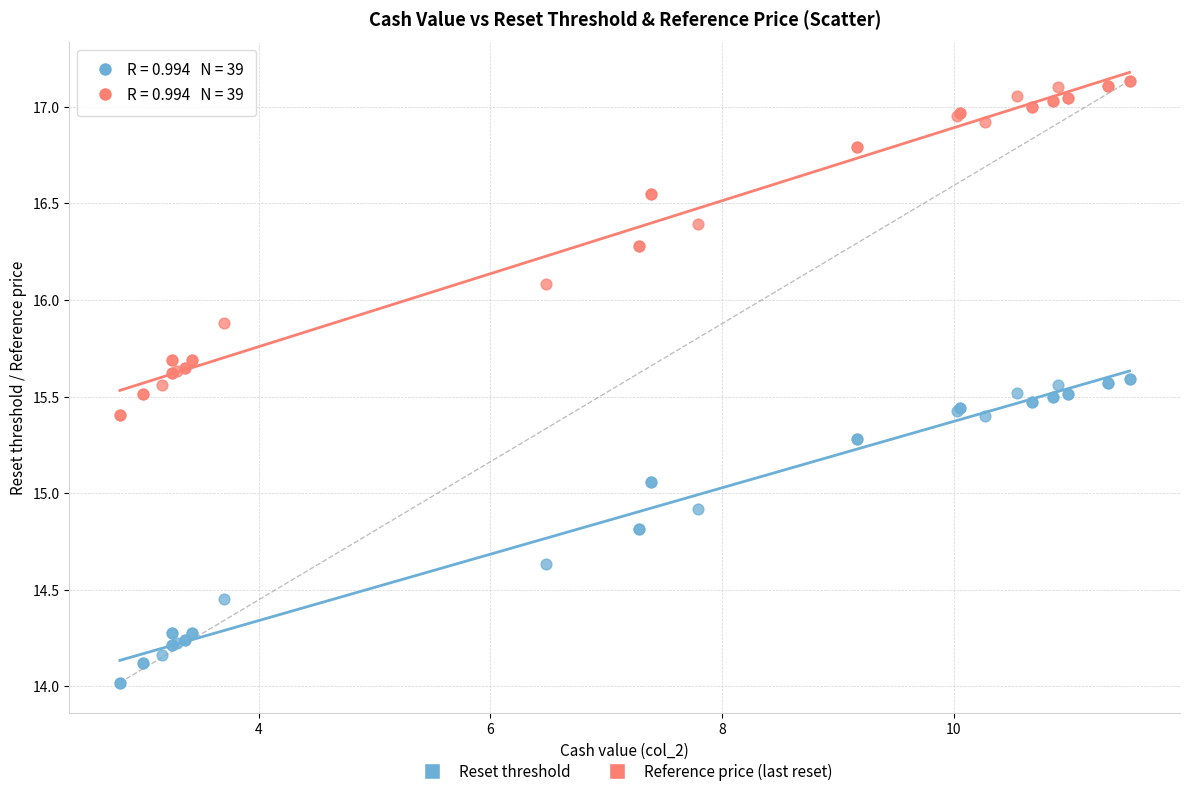

Which series contains the lowest Y value?

Reset threshold